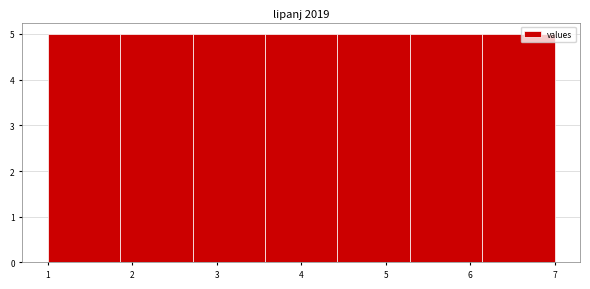

How tall is the bar that spans 3.6 to 4.4 on the x-axis? Neither the bar edges nor the heights are printed on the chart, so give them approximately, as read against the axes.

5